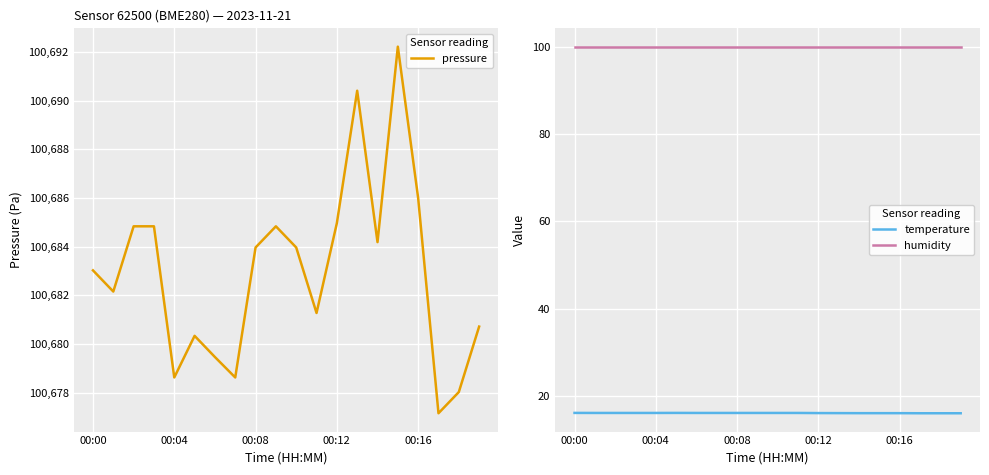

How many values in the pressure series are below 100683?

9